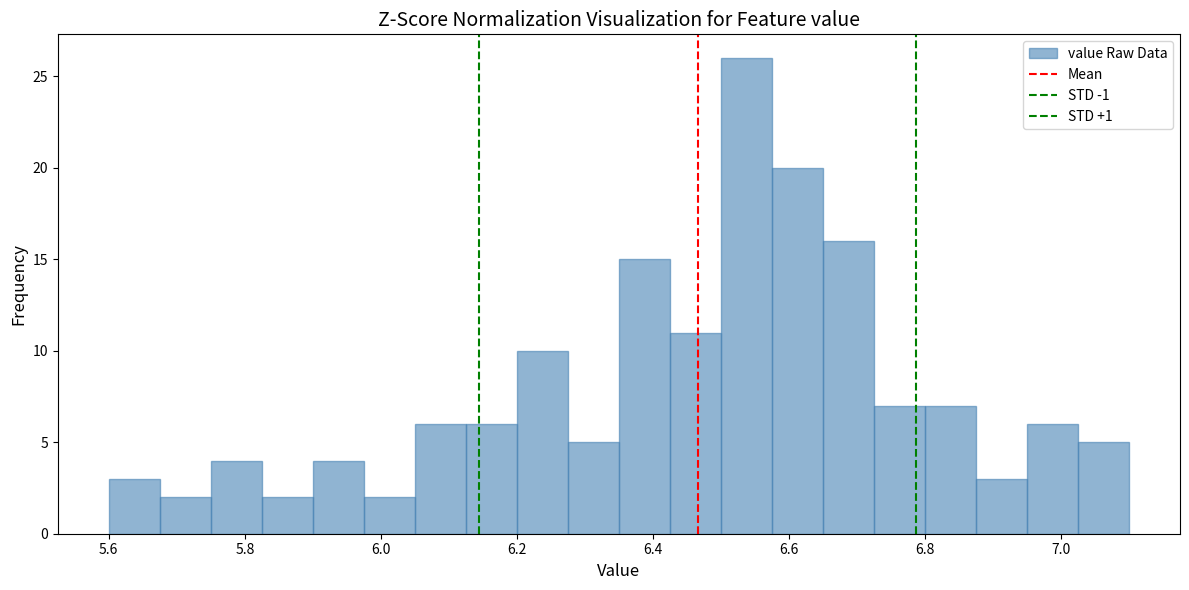

Around what value on the x-axis is the tallest bar? Give the approximate position of its centre, as read against the axis.

6.54